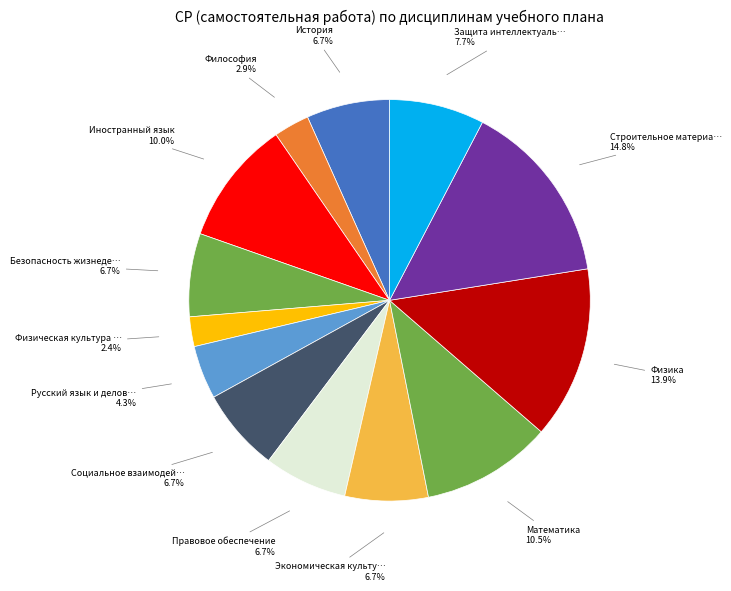

Count the number of slices in the pie.

13